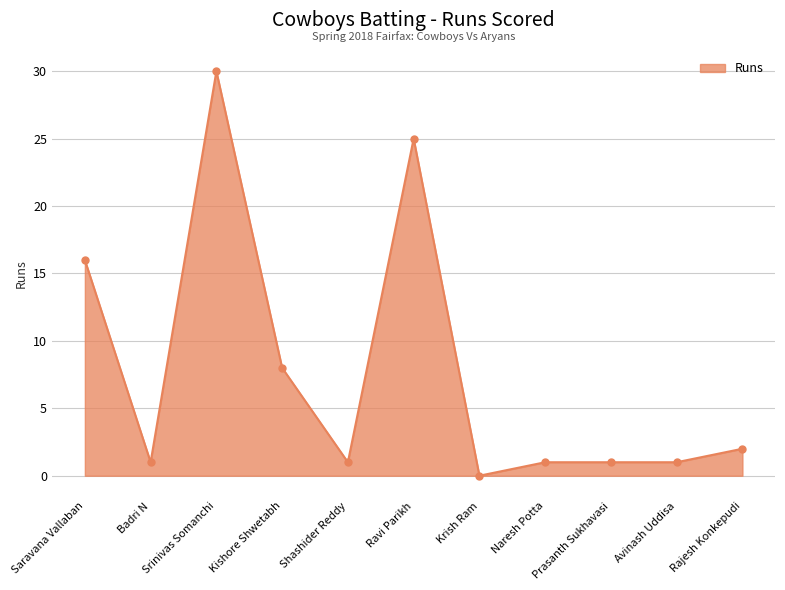

Which has a higher value, Srinivas Somanchi or Krish Ram?

Srinivas Somanchi